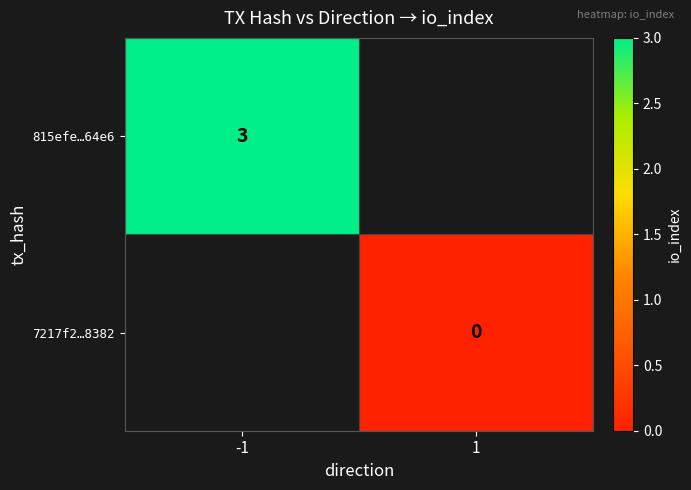

True or false: 815efe…64e6 has a value of 3 at -1.

True